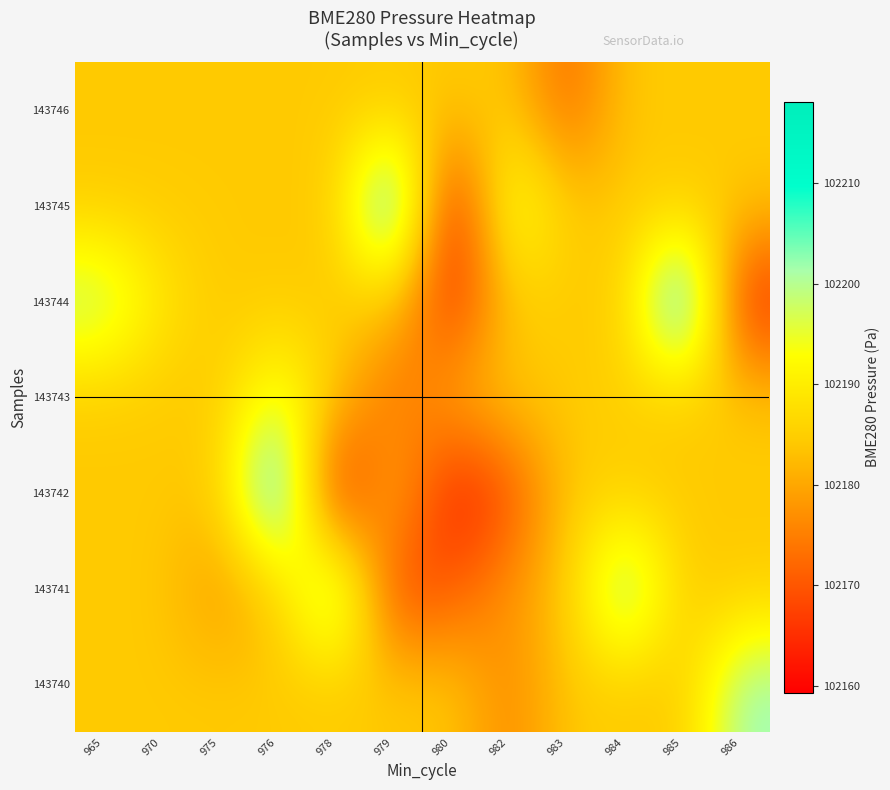

At 985, list the series in order from largest to smallest.

143744, 143740, 143741, 143742, 143743, 143745, 143746